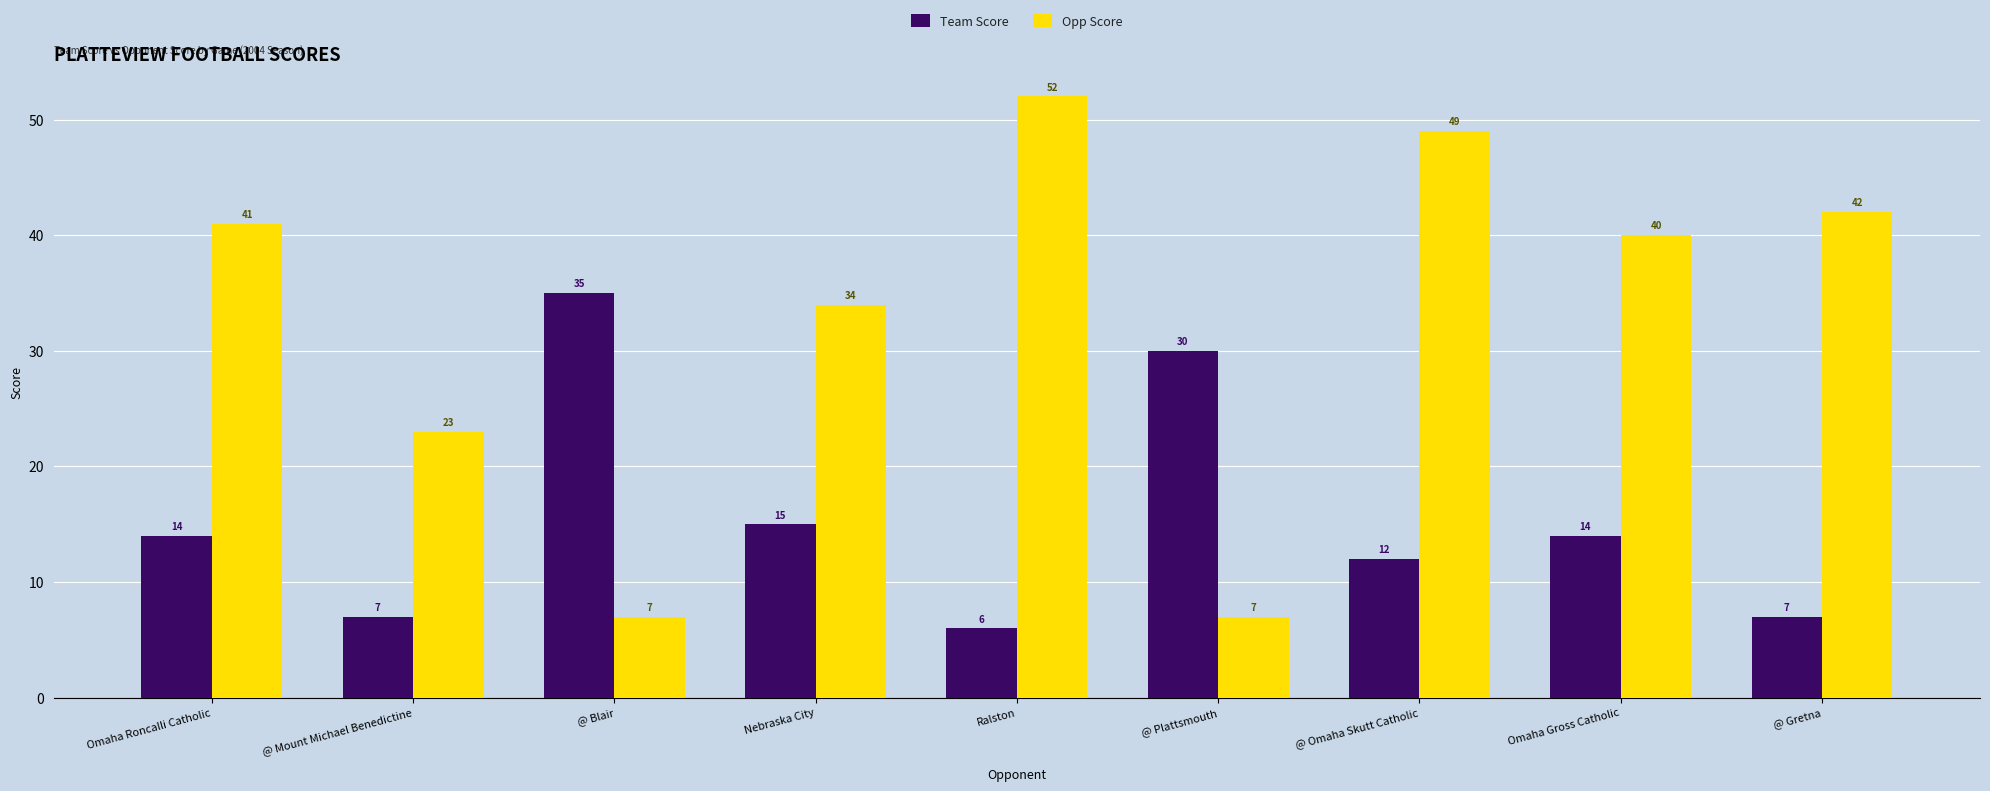

Where is Opp Score nearest to the value 29?

Nebraska City